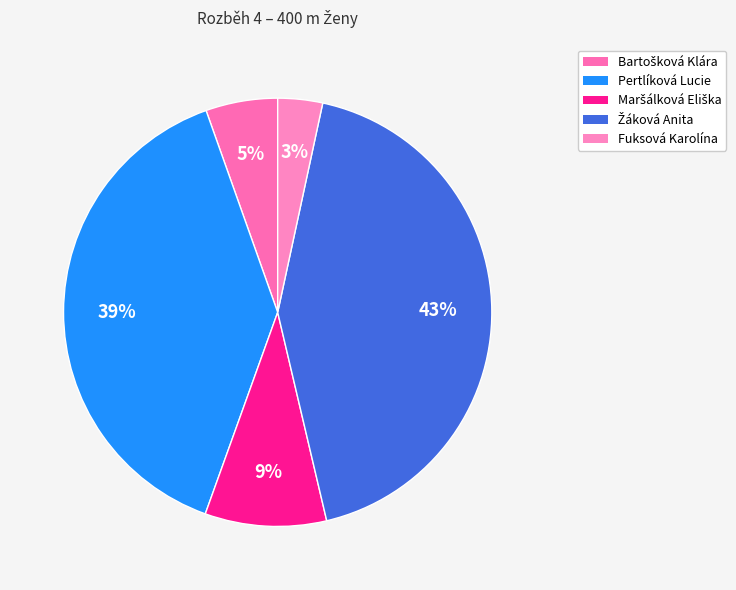

To the nearest percent, what is the difference between the largest and smallest slice percentages?

40%